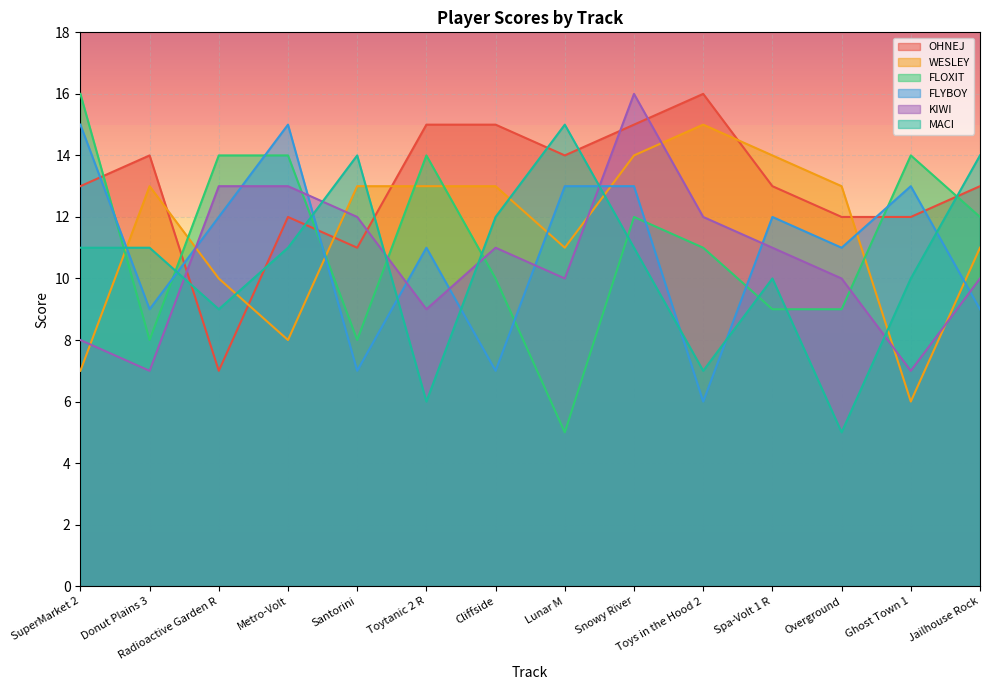

The OHNEJ series shows 17 at Spa-Volt 1 R. True or false?

False